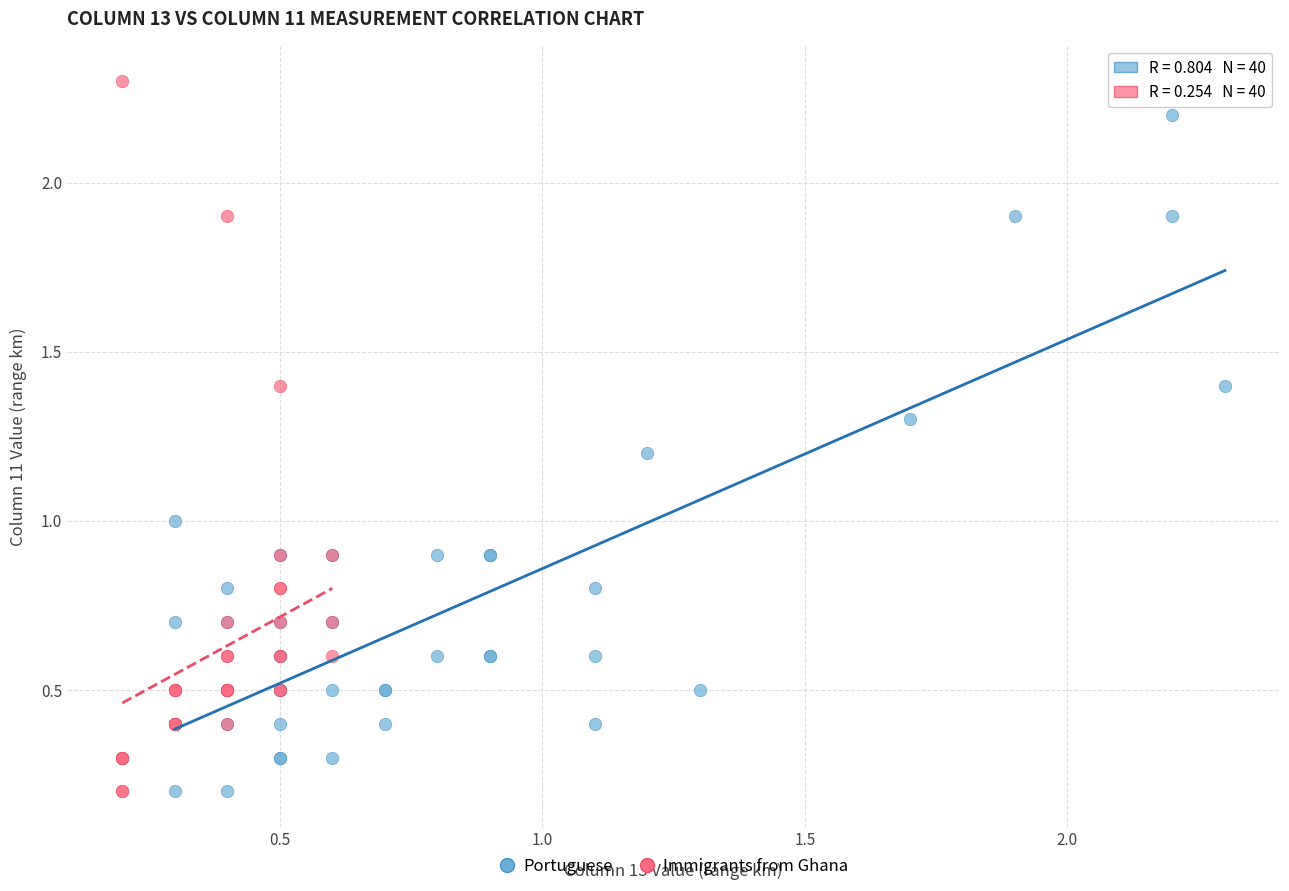

Which series contains the highest Y value?

Immigrants from Ghana